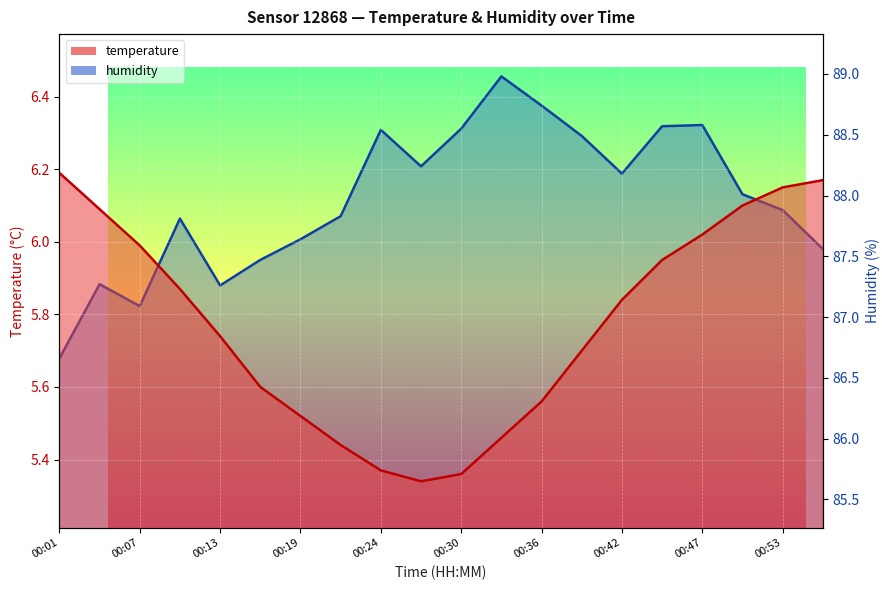

True or false: temperature has a value of 8.6 at 00:19.

False